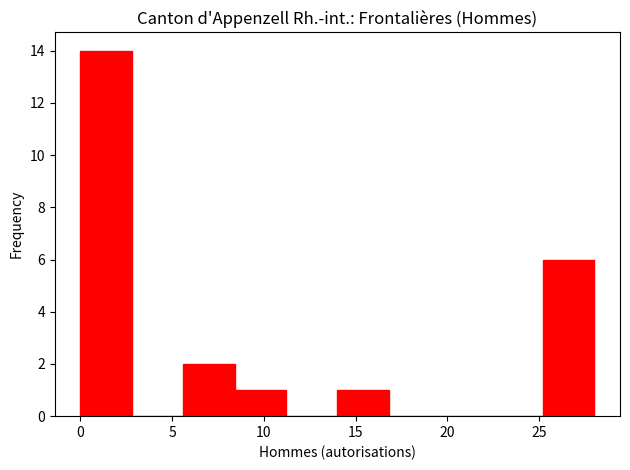

Reading left to right, transcribe this chart: for each bar, give the range it covers on the x-axis and its height. Neither the bar edges nor the heights are printed on the chart, so give them approximately, as read against the axes.

0.0 to 2.8: 14
2.8 to 5.6: 0
5.6 to 8.4: 2
8.4 to 11.2: 1
11.2 to 14.0: 0
14.0 to 16.8: 1
16.8 to 19.6: 0
19.6 to 22.4: 0
22.4 to 25.2: 0
25.2 to 28.0: 6